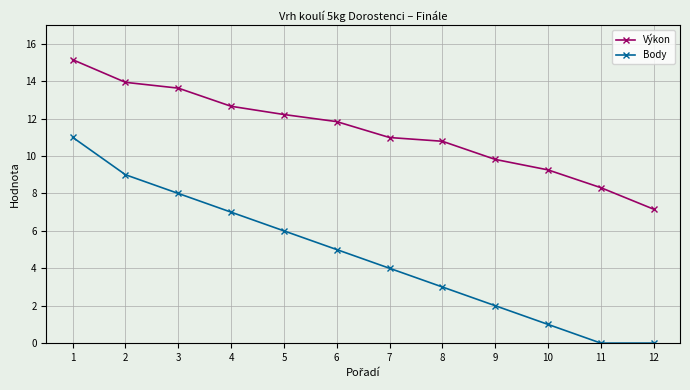

True or false: Výkon has a value of 7.0 at 7.

False